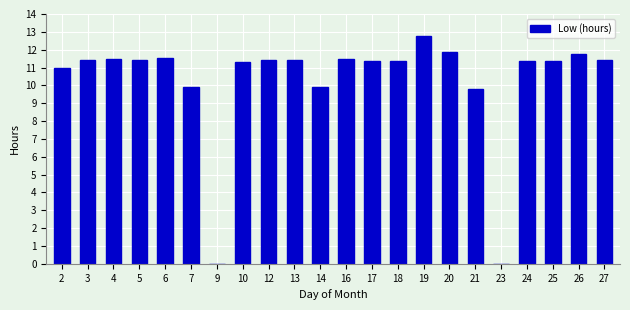

Is it true that the value at 7 is 3.9?

False